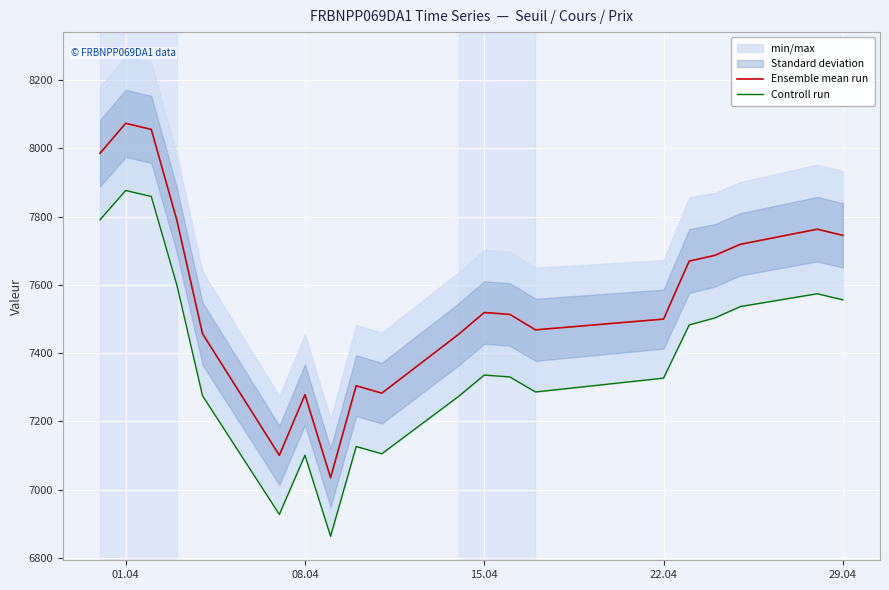

True or false: Ensemble mean run and Controll run cross at least once.

False